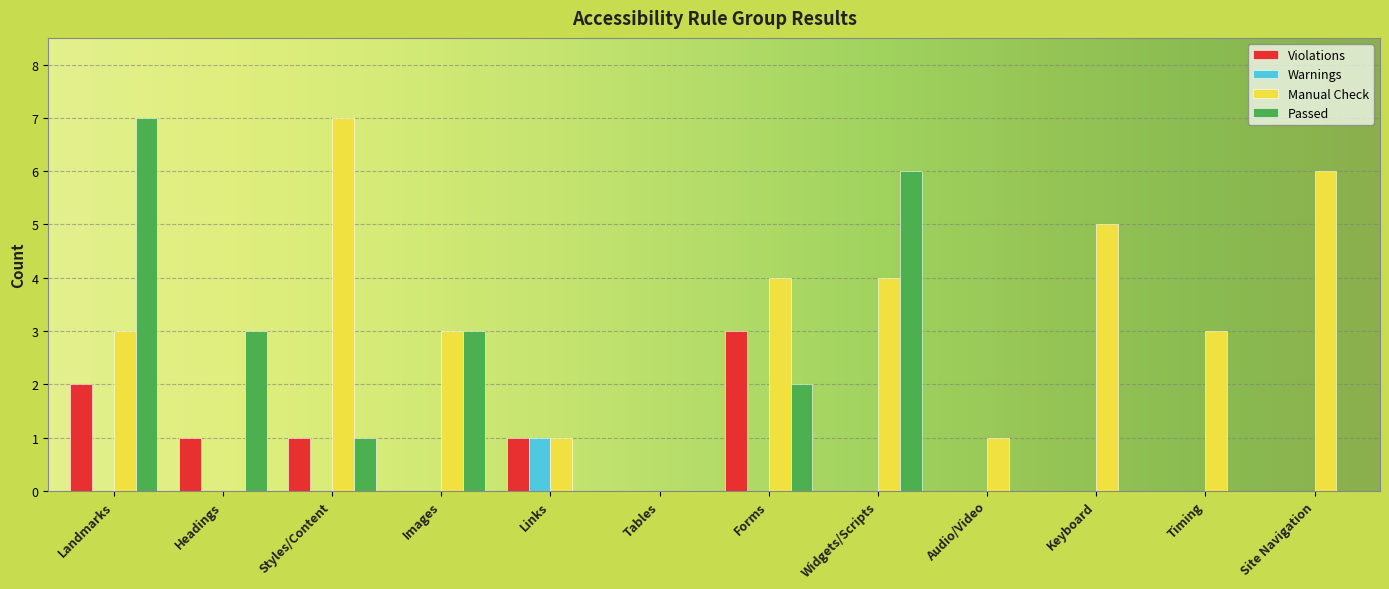

Does the chart contain stacked bars?

No